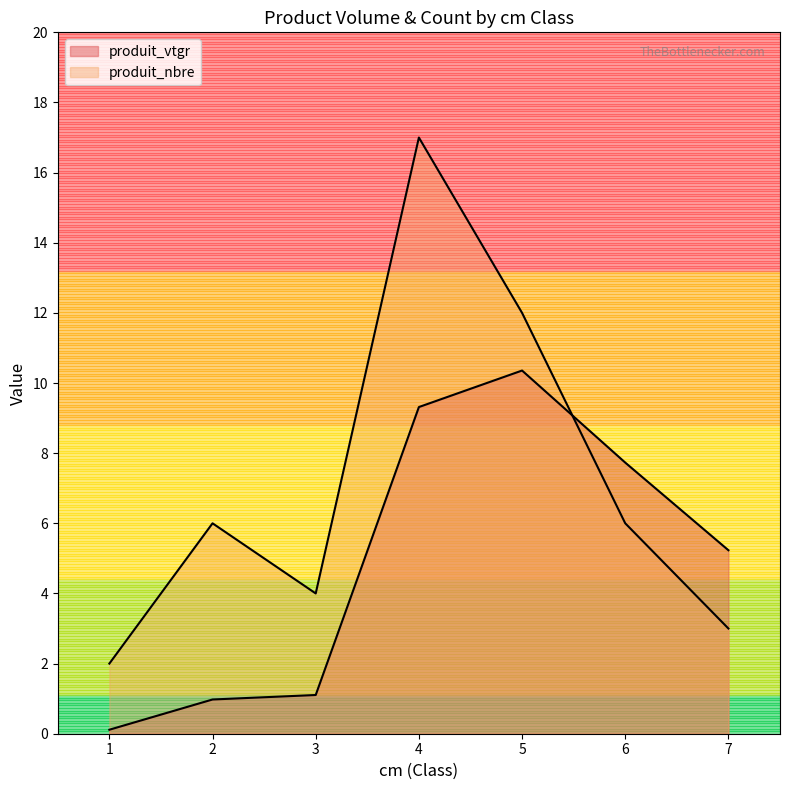

What is the difference between the maximum and minimum values in the produit_nbre series?

15.0